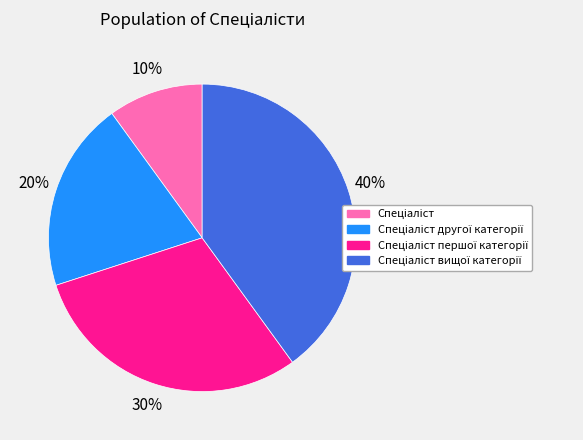

Does any single category account for the majority?

No